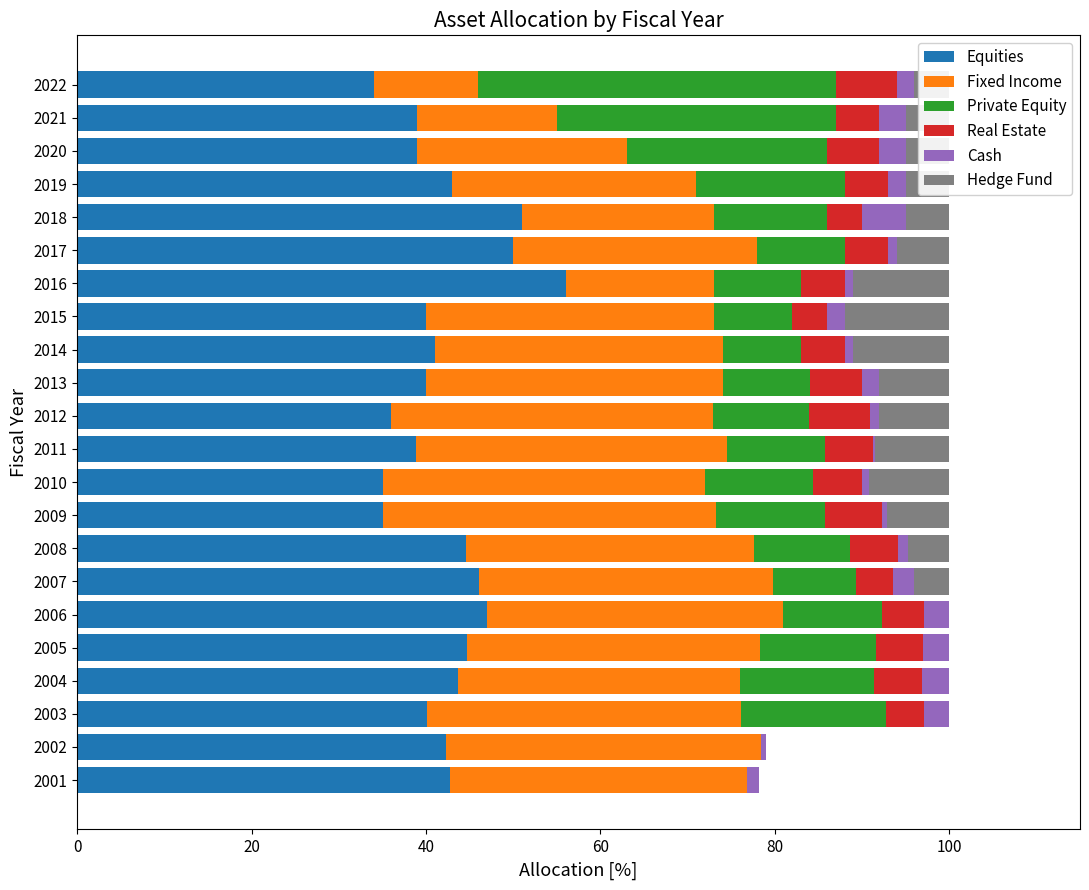

What is the highest value of the Equities series?

56.0